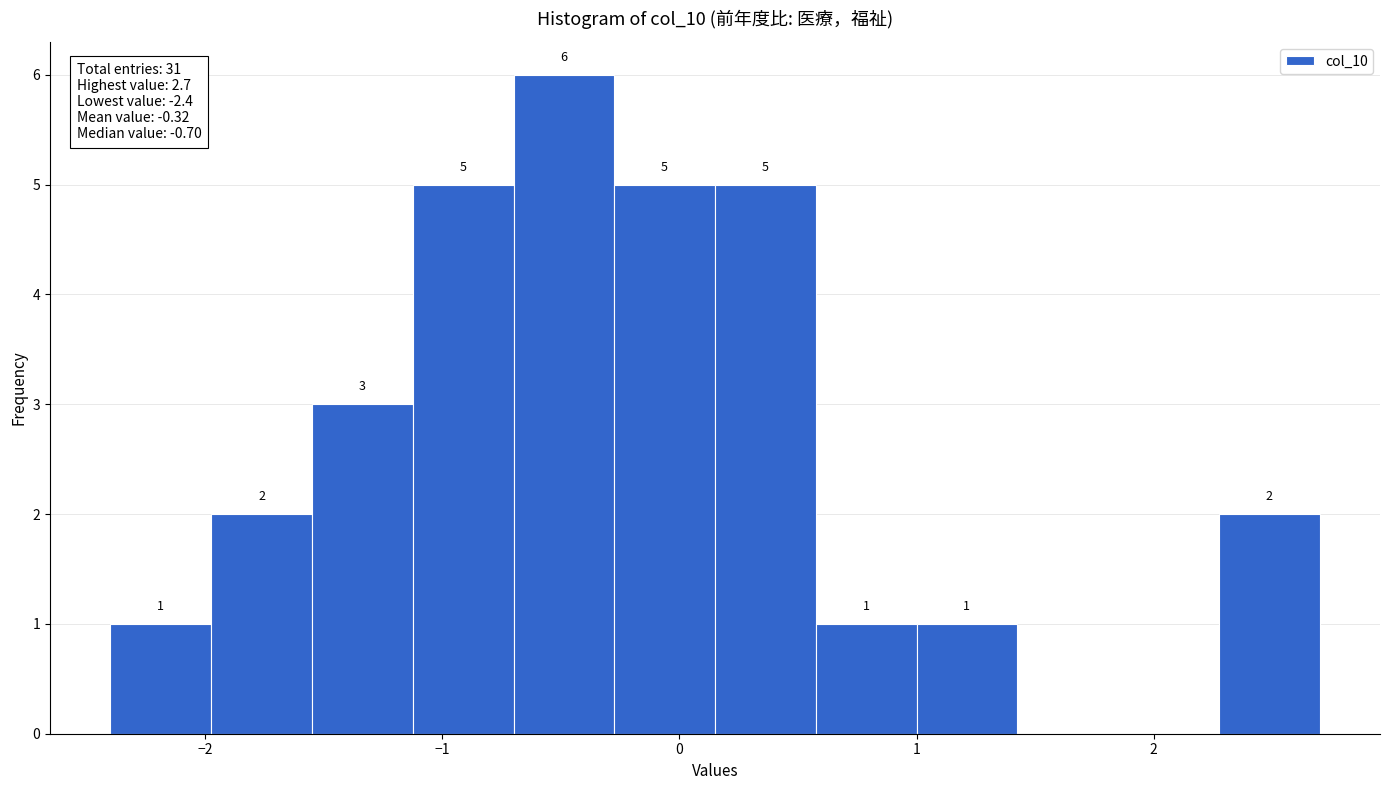

Over which range of the x-axis is the bar tallest?

-0.7 to -0.3